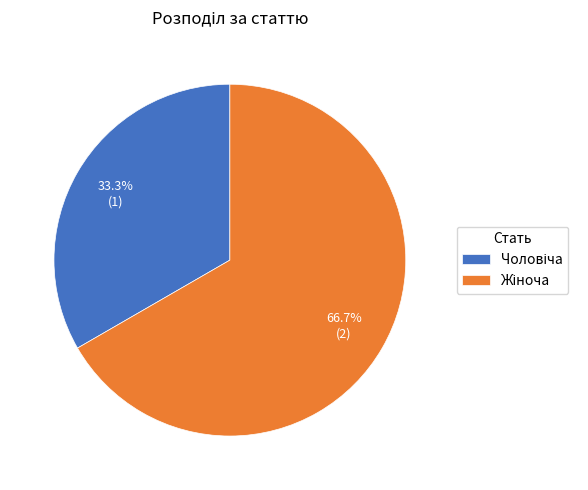

Does any single category account for the majority?

Yes